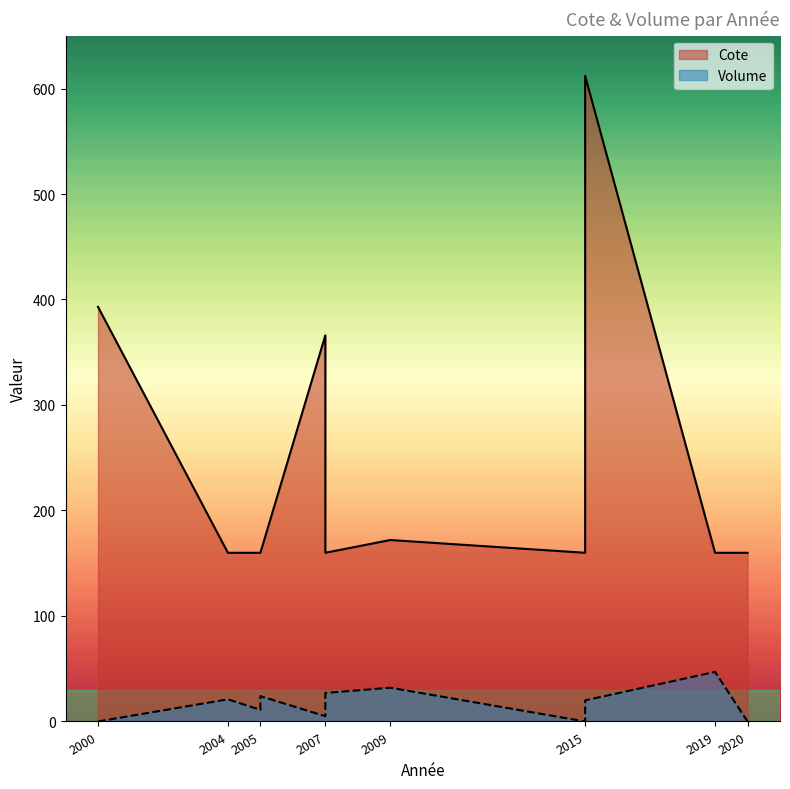

What is the label of the 11th point from the right?

2020